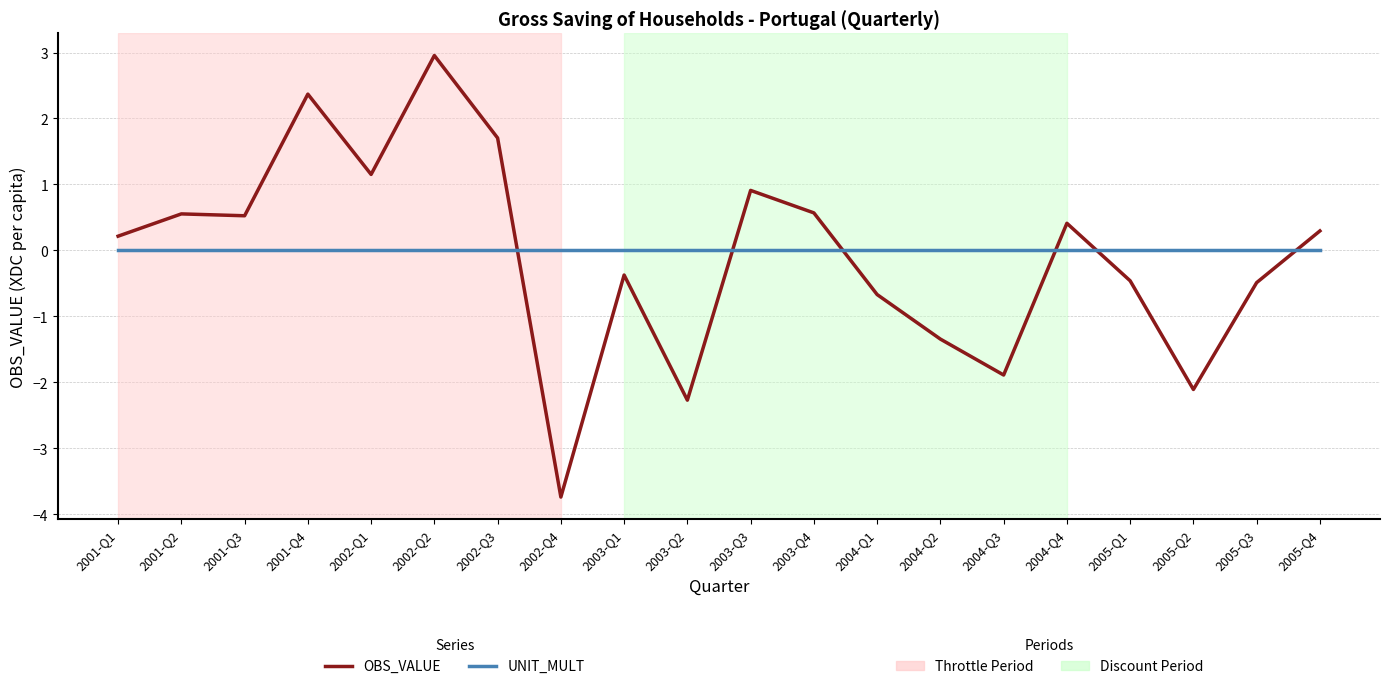

What is the difference between the highest and lowest values at 2003-Q2?

2.3